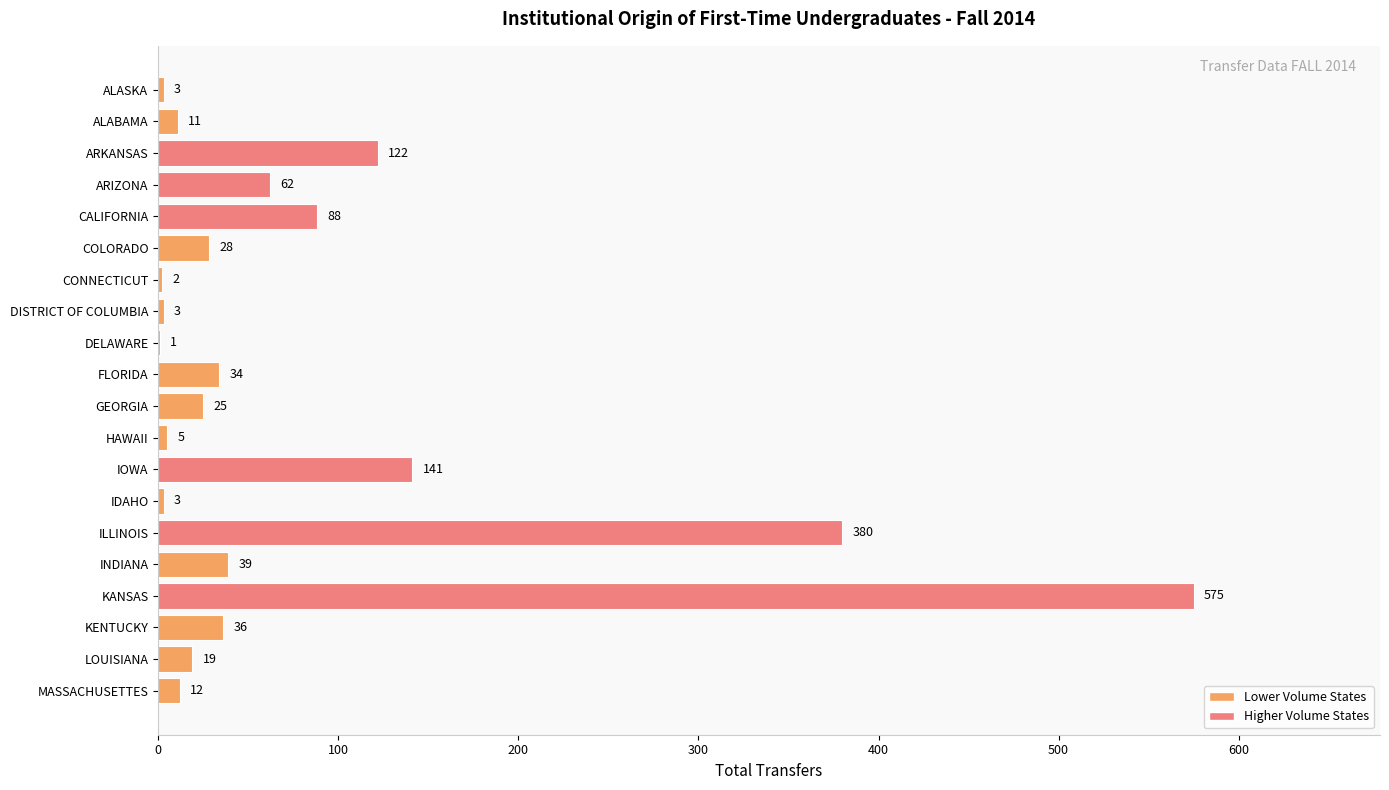

Reading top to bottom, extract all data points from this chart.

ALASKA=3	ALABAMA=11	ARKANSAS=122	ARIZONA=62	CALIFORNIA=88	COLORADO=28	CONNECTICUT=2	DISTRICT OF COLUMBIA=3	DELAWARE=1	FLORIDA=34	GEORGIA=25	HAWAII=5	IOWA=141	IDAHO=3	ILLINOIS=380	INDIANA=39	KANSAS=575	KENTUCKY=36	LOUISIANA=19	MASSACHUSETTES=12